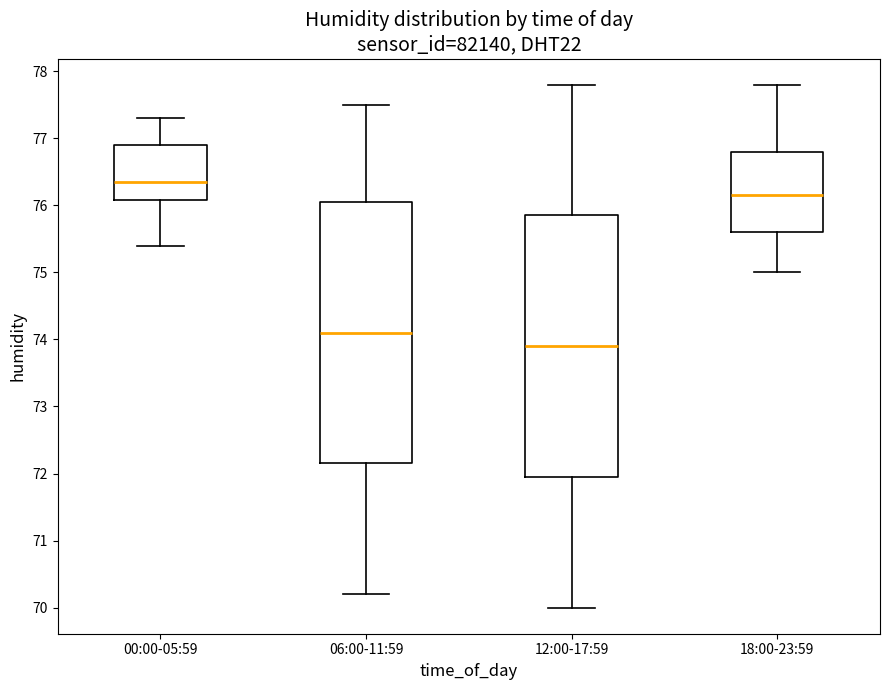

Reading left to right, read every box against the y-axis: the position of its median line, the range the box covers, and the ends of its whiskers. The values are not printed on the chart, so give them approximately, as read against the axis.

00:00-05:59: median 76.4, box 76.1 to 76.9, whiskers 75.4 to 77.3
06:00-11:59: median 74.1, box 72.2 to 76.1, whiskers 70.2 to 77.5
12:00-17:59: median 73.9, box 72.0 to 75.9, whiskers 70.0 to 77.8
18:00-23:59: median 76.2, box 75.6 to 76.8, whiskers 75.0 to 77.8